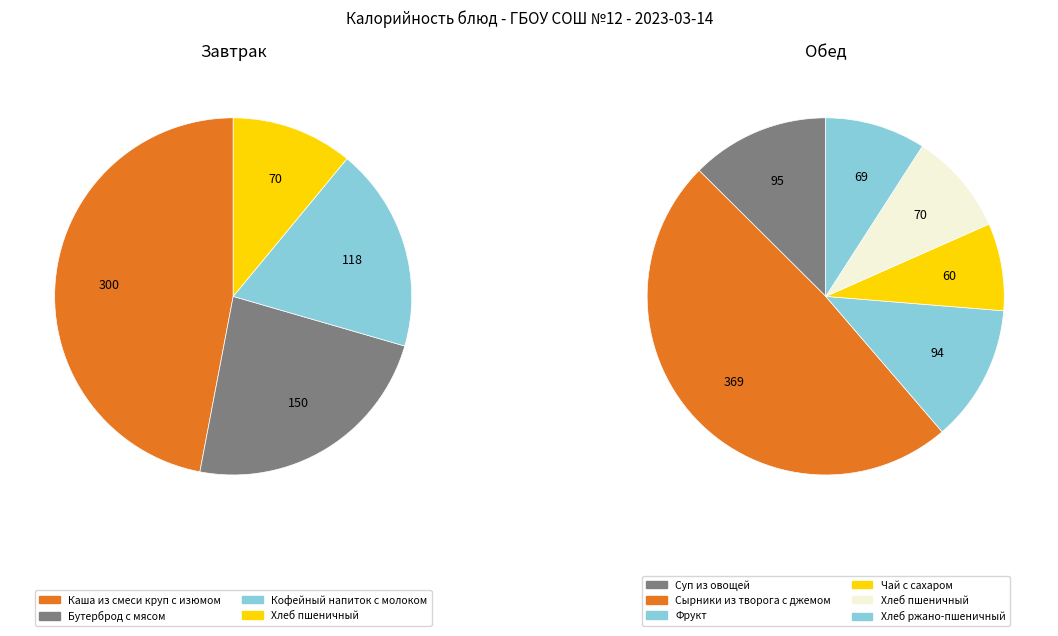

What percentage do Кофейный напиток с молоком and Суп из овощей together represent?

15.3%